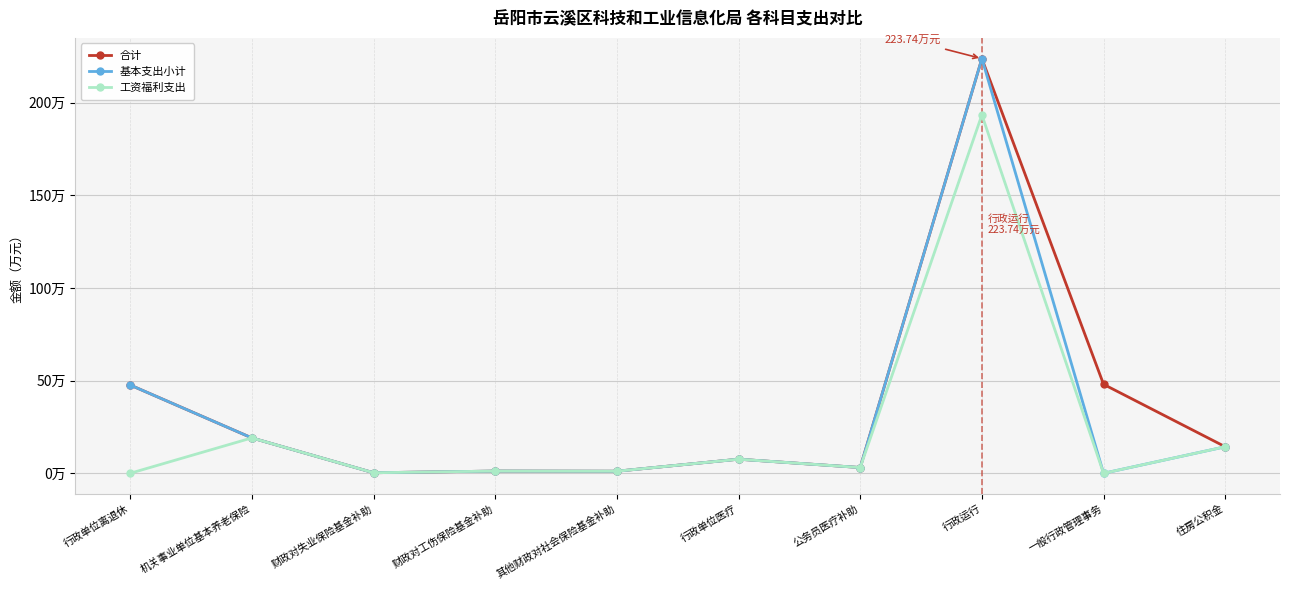

Between 财政对失业保险基金补助 and 一般行政管理事务, which series saw the biggest shift?

合计